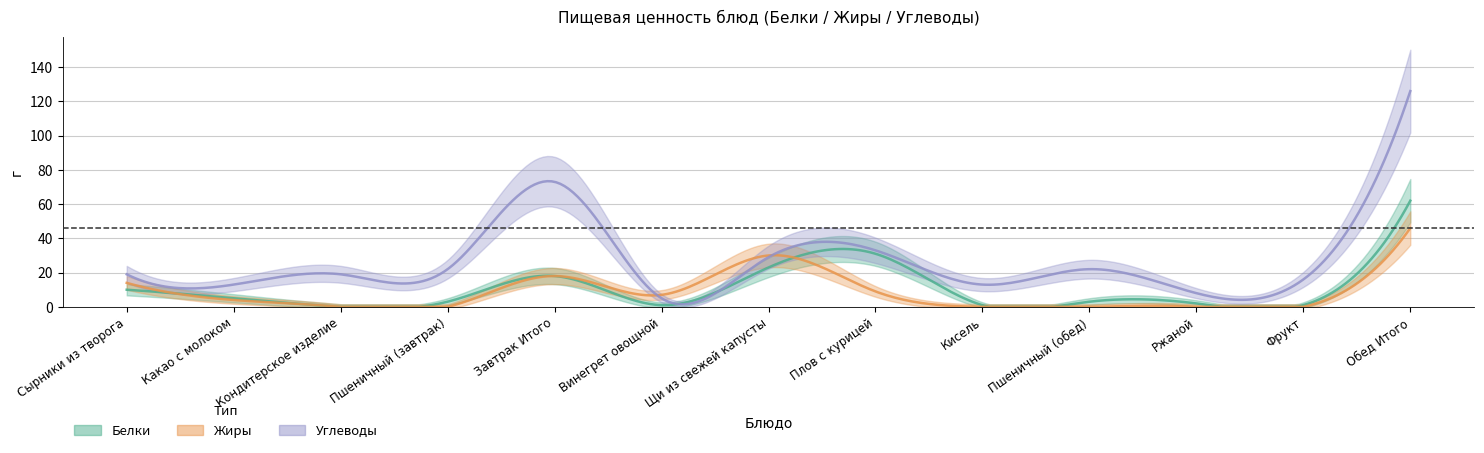

Reading left to right, extract all data points from this chart.

Белки: 10	5	0	3	18	1	23	31	1	3	2	1	62
Жиры: 14	4	0	0	18	7	30	9	0	0	0	0	46
Углеводы: 19	13	19	22	73	5	29	33	13	22	8	16	126